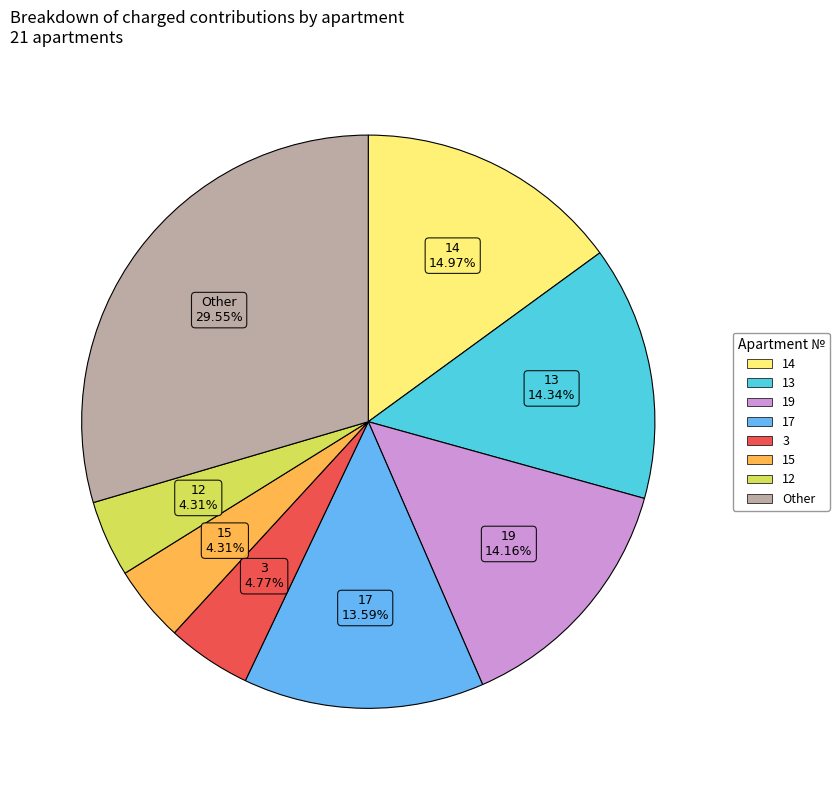

Does any single category account for the majority?

No